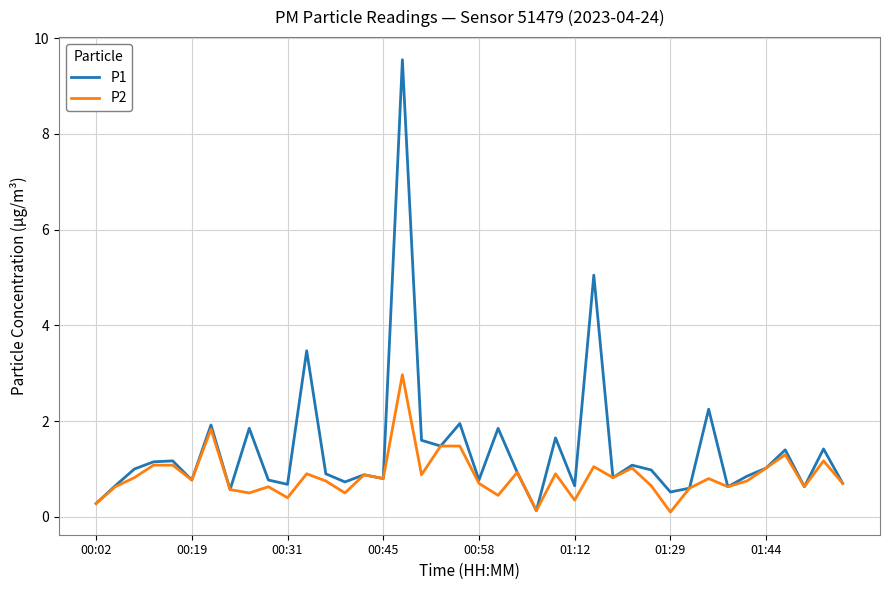

List the series in order of their overall mean, highest first.

P1, P2